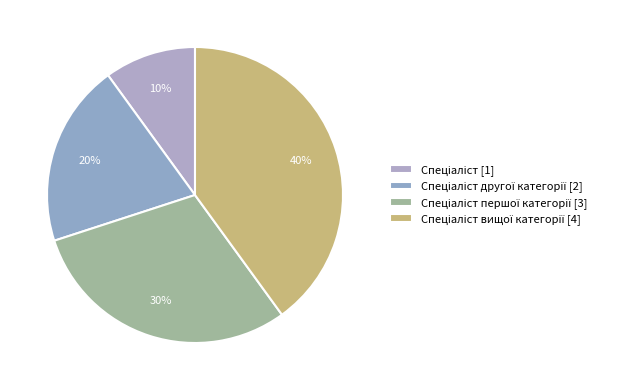

What is the largest slice in the pie chart?

Спеціаліст вищої категорії